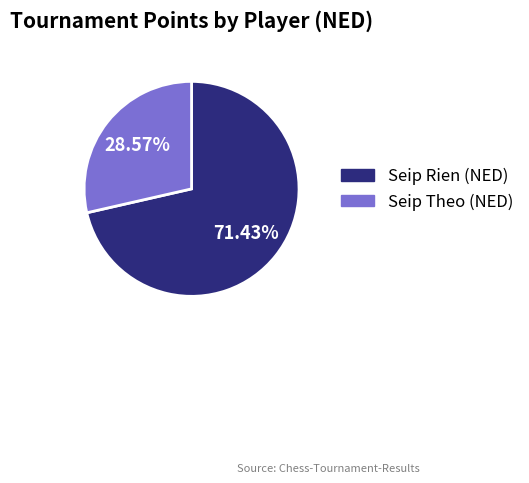

To the nearest percent, what is the combined percentage of Seip Rien (NED) and Seip Theo (NED)?

100%